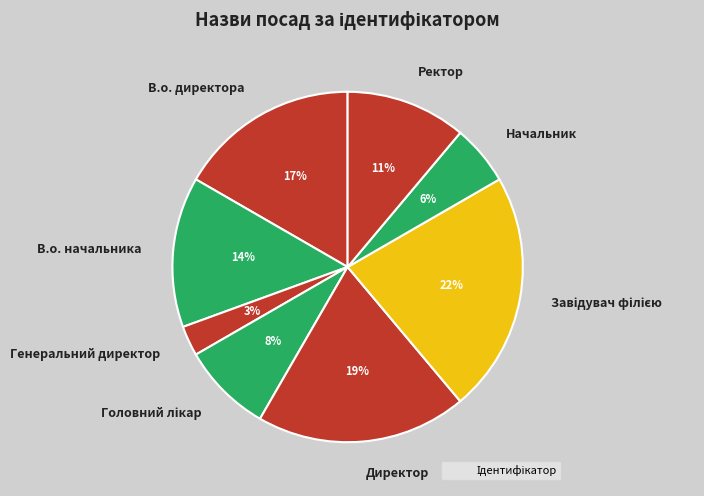

Is Директор the majority of the pie?

No